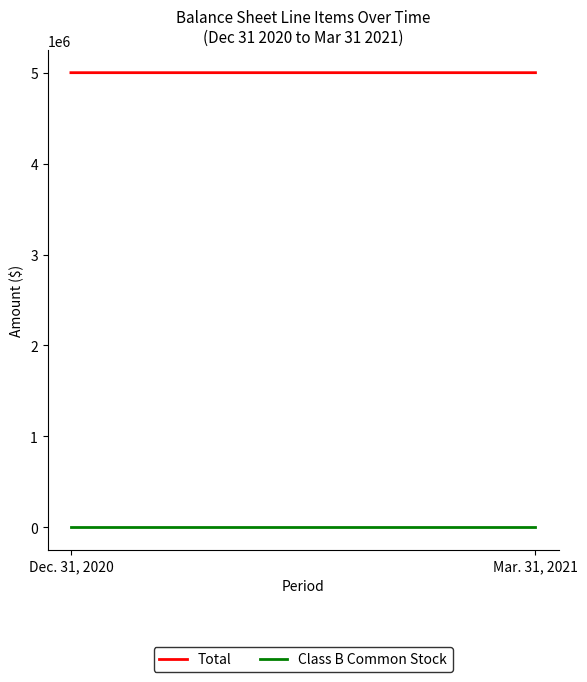

Which series has the largest total across all categories?

Total